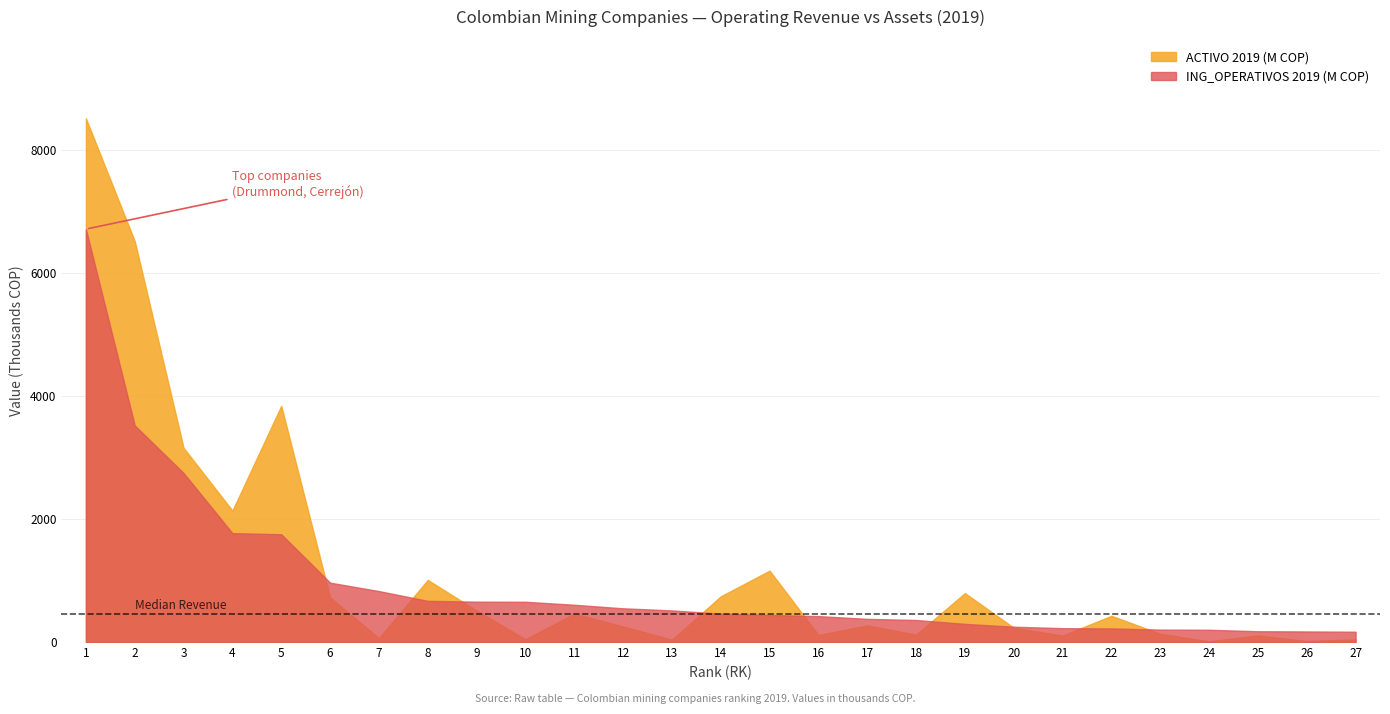

At which category is the sum across all series the highest?

1